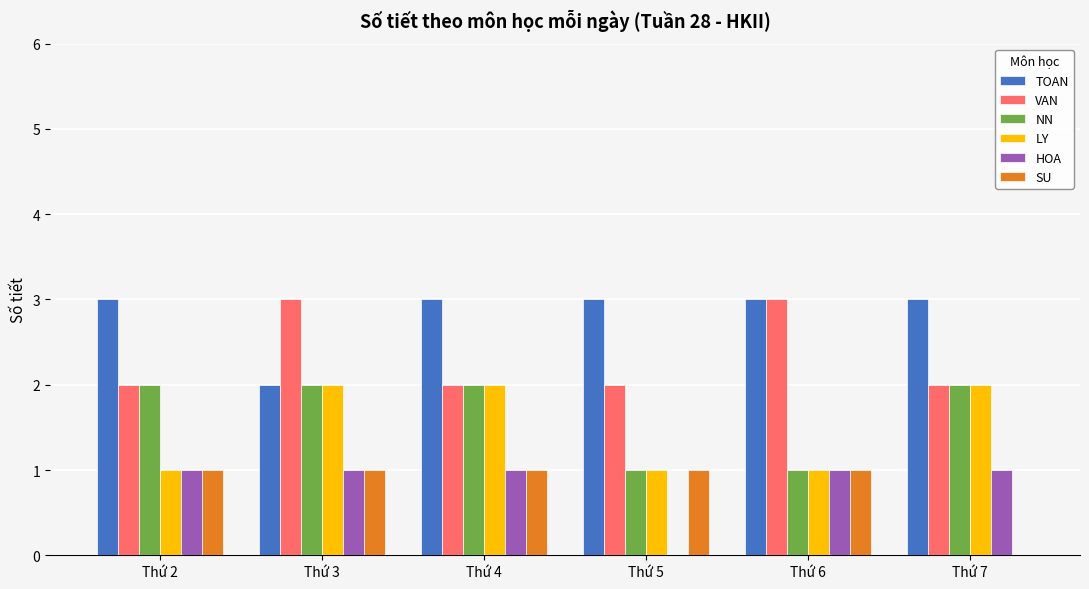

Is the value of HOA at Thứ 6 greater than the value of NN at Thứ 3?

No